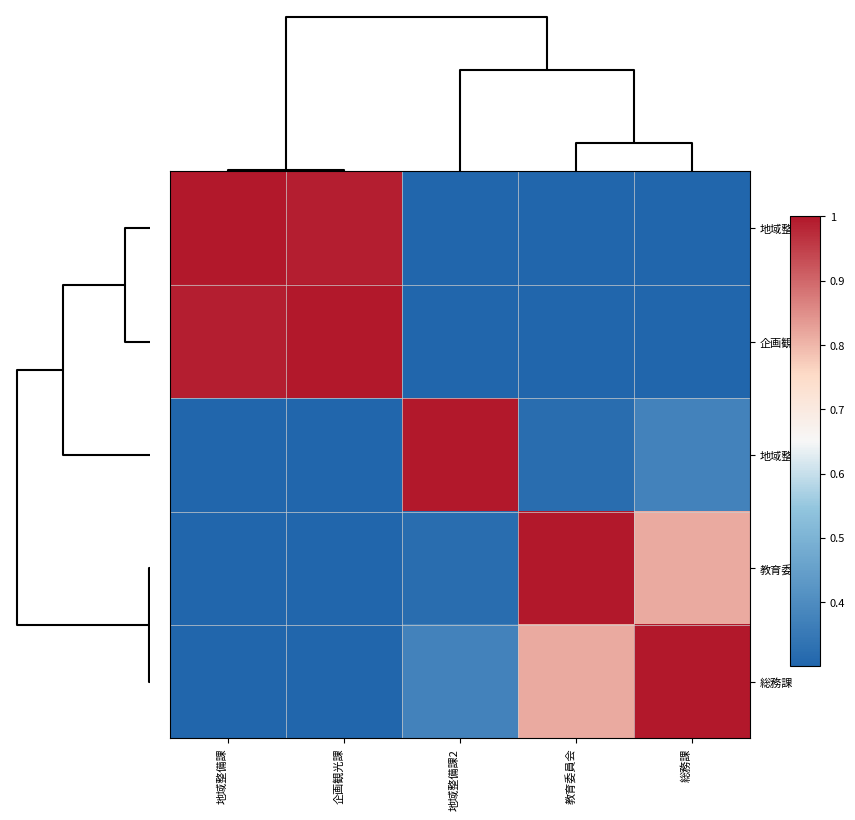

How many categories are shown in the chart?

5